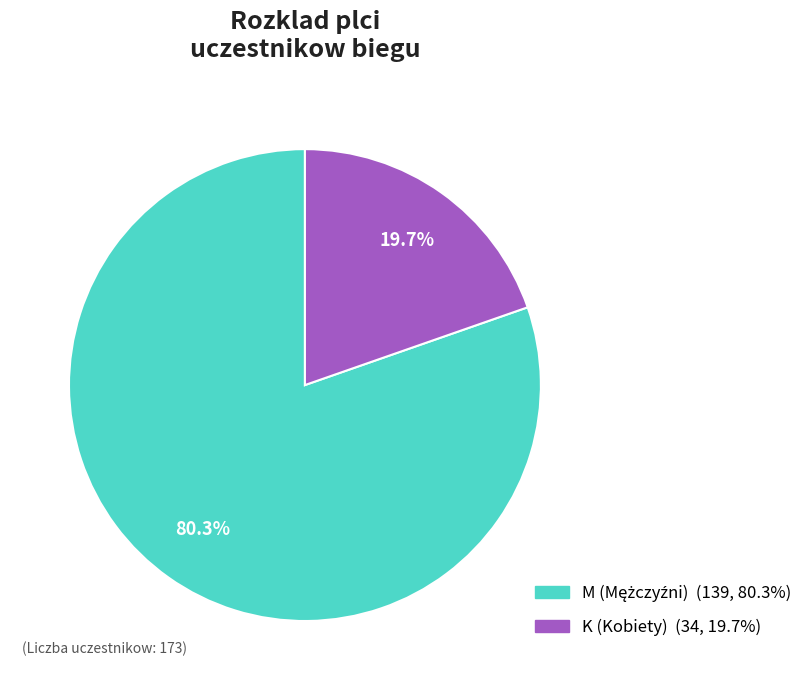

To the nearest percent, what portion does K represent?

20%